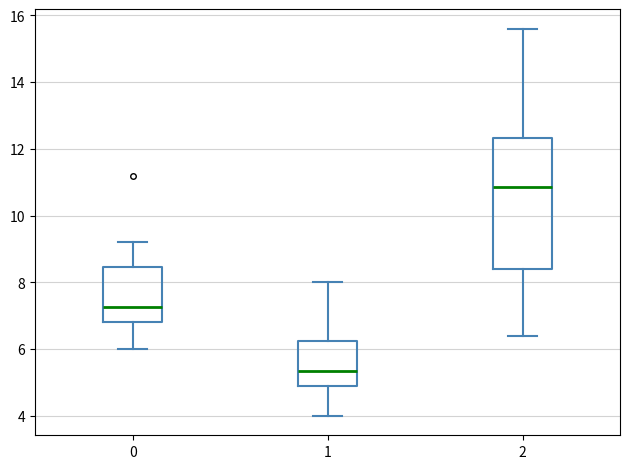

Reading left to right, transcribe this box plot: for each box, give where its median line is, the range the box spans, and where its two whiskers end, as read against the y-axis. The values are not printed on the chart, so give them approximately, as read against the axis.

0: median 7.2, box 6.8 to 8.4, whiskers 6.0 to 9.2
1: median 5.4, box 5.0 to 6.2, whiskers 4.0 to 8.0
2: median 10.8, box 8.4 to 12.4, whiskers 6.4 to 15.6